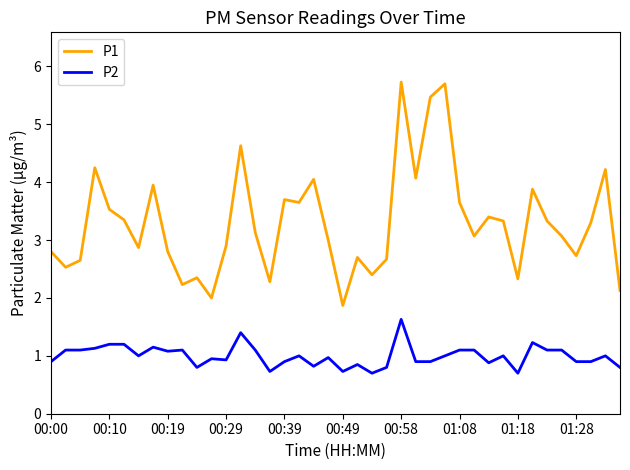

What is the greatest value displayed?

5.7